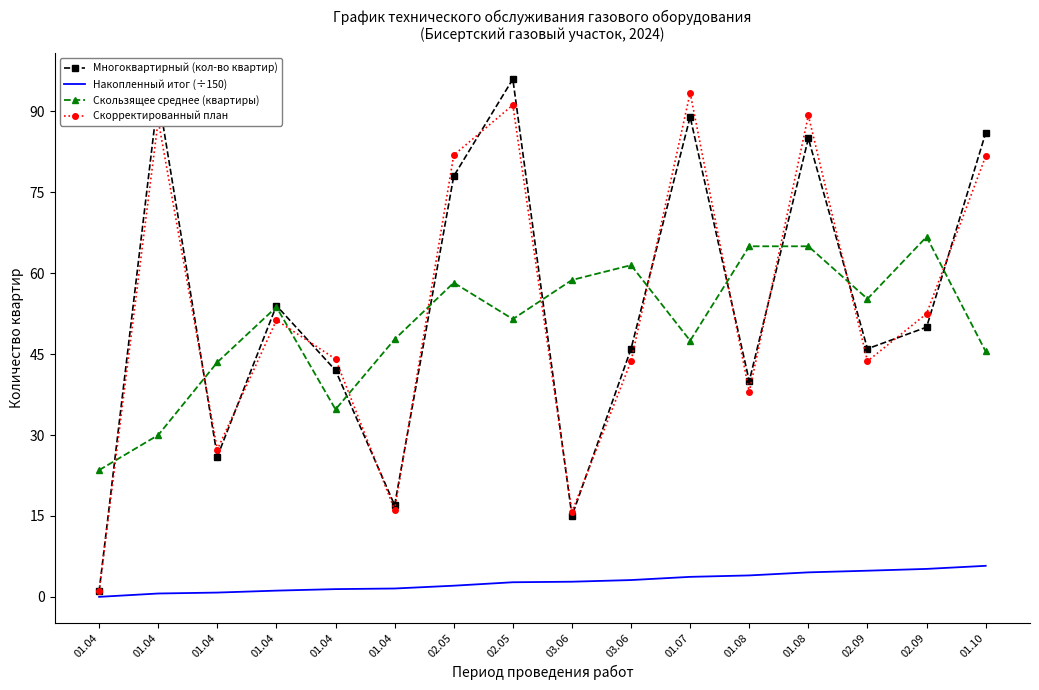

What is the difference between the maximum and second lowest values in the Скорректированный план series?

77.7